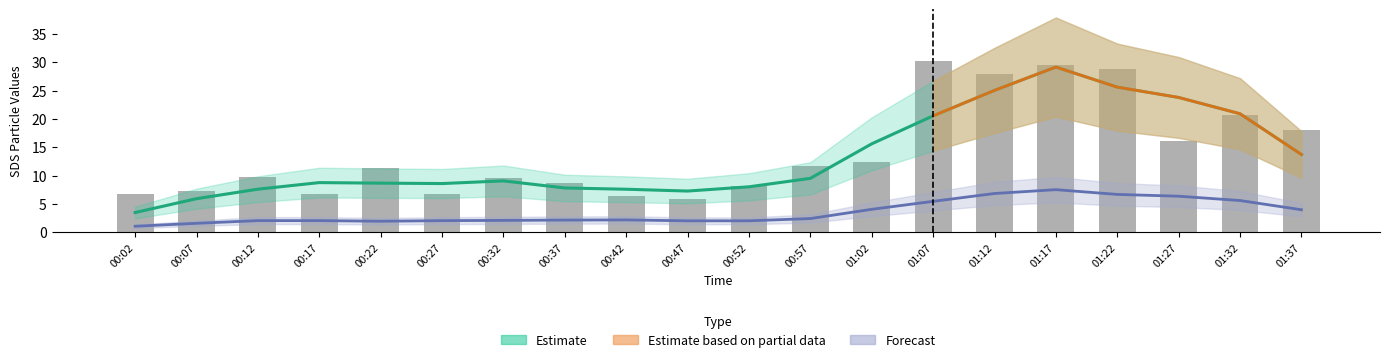

What is the label of the 4th bar from the left?

00:17